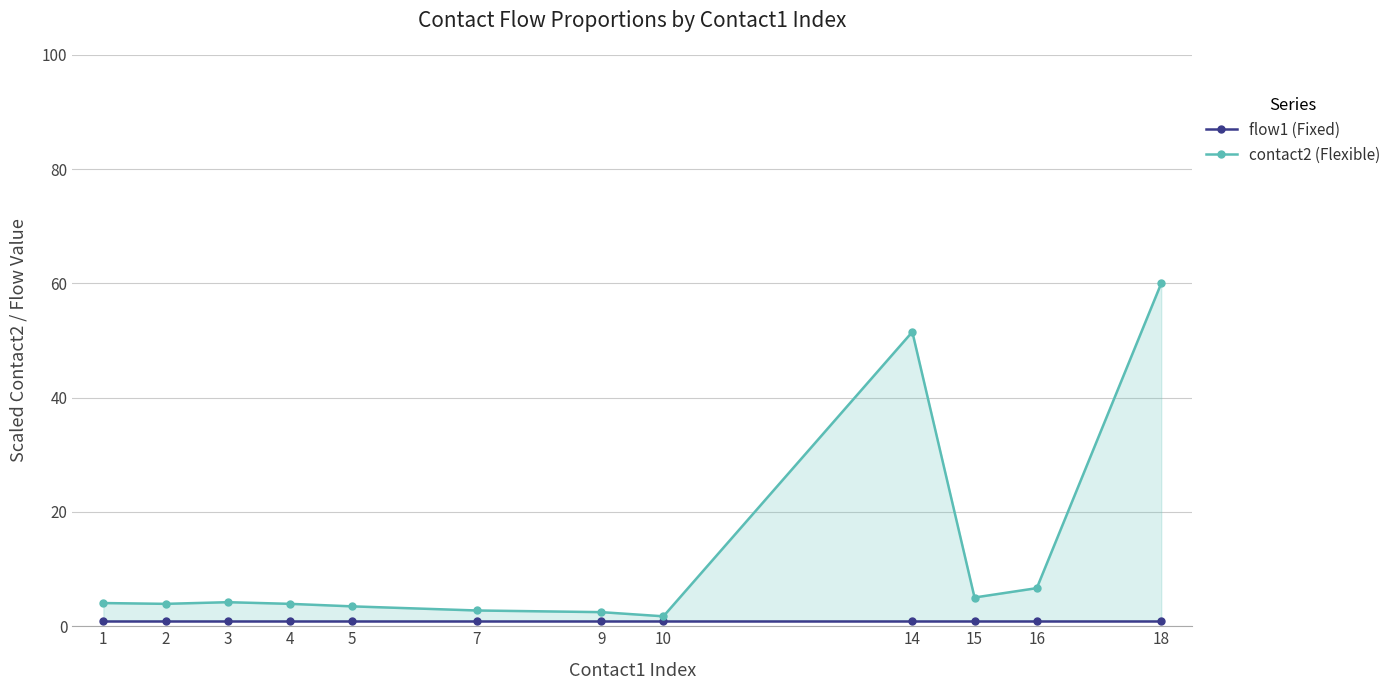

Reading left to right, extract all data points from this chart.

flow1 (Fixed): 1=1.0	2=1.0	3=1.0	4=1.0	5=1.0	7=1.0	9=1.0	10=1.0	14=1.0	15=1.0	16=1.0	18=1.0
contact2 (Flexible): 1=4.1	2=3.9	3=4.2	4=3.9	5=3.5	7=2.8	9=2.5	10=1.7	14=51.5	15=5.0	16=6.7	18=60.0